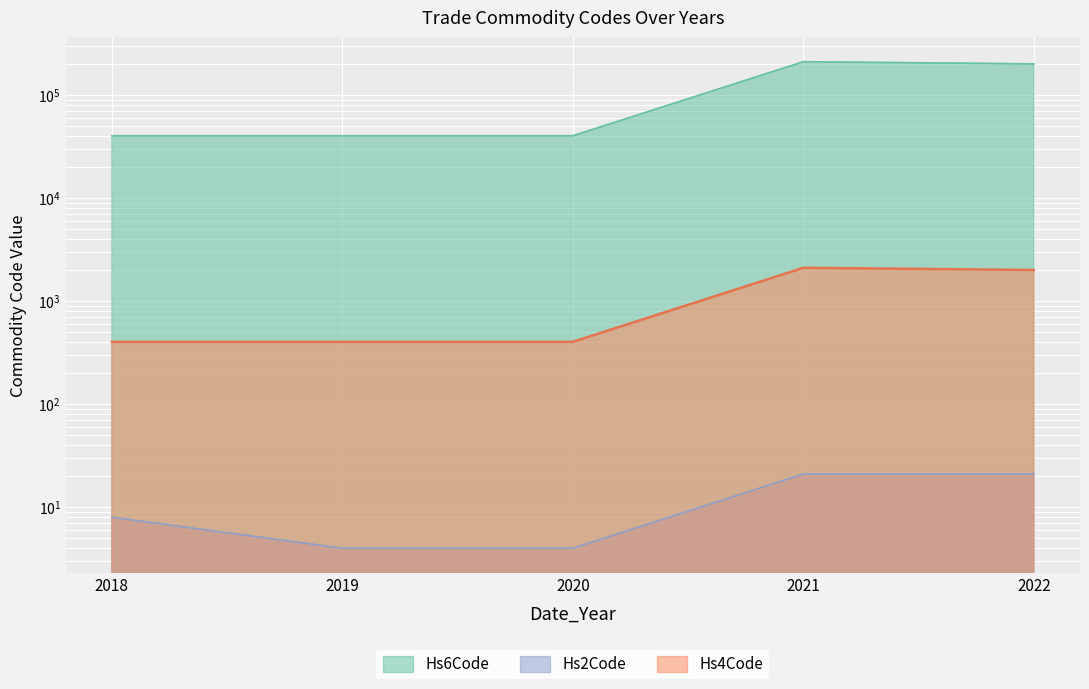

How many lines are shown in the chart?

3